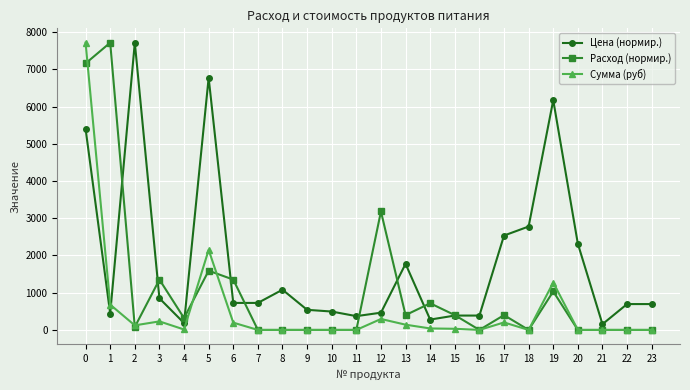

What is the total value across all series at 8?

1080.5